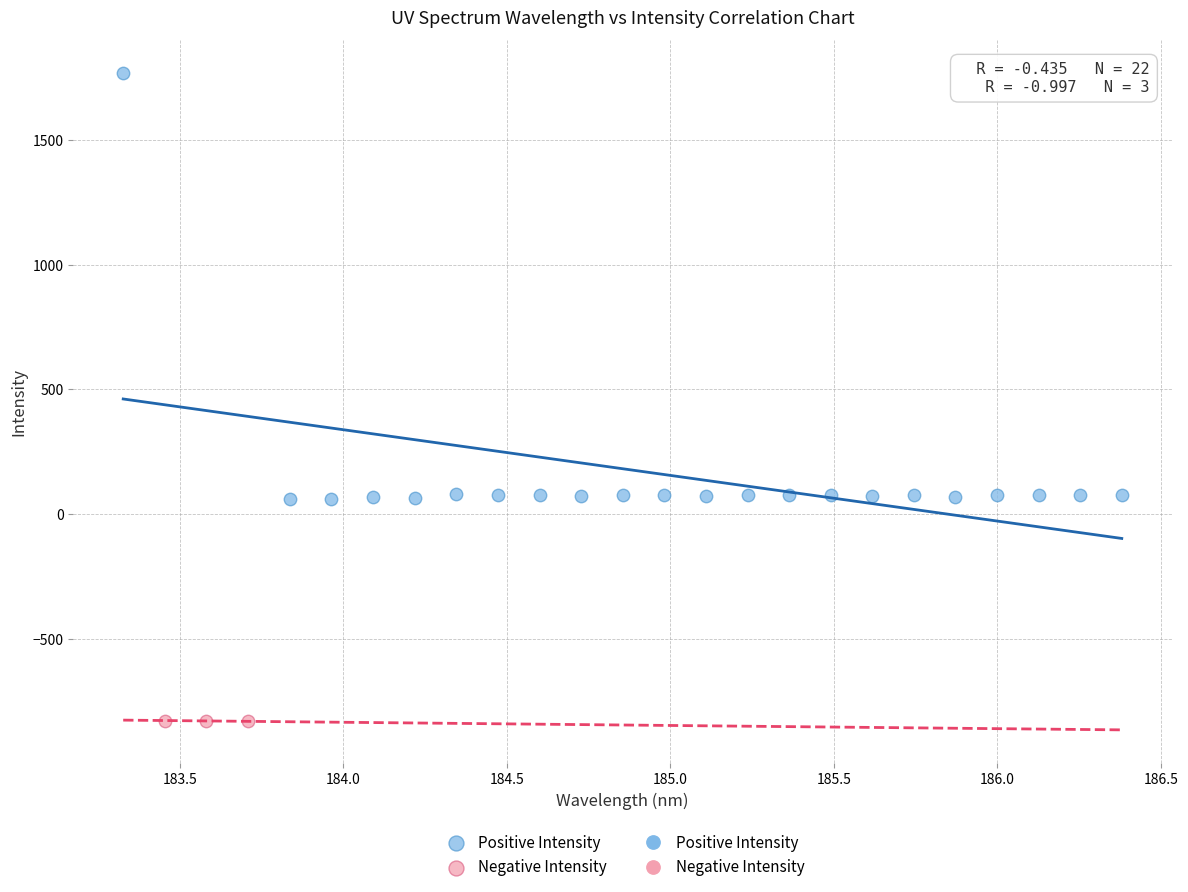

Which series has the widest spread of Y values?

Positive Intensity